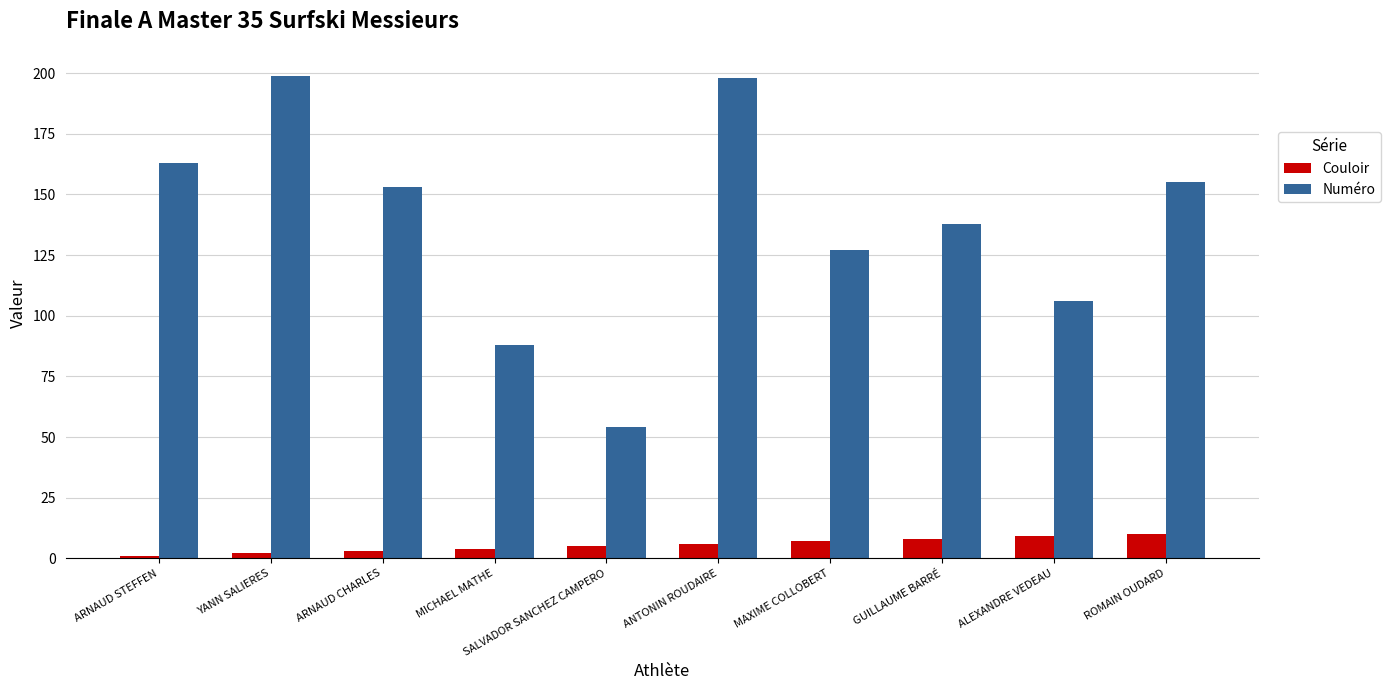

How many values in the Couloir series are below 6?

5